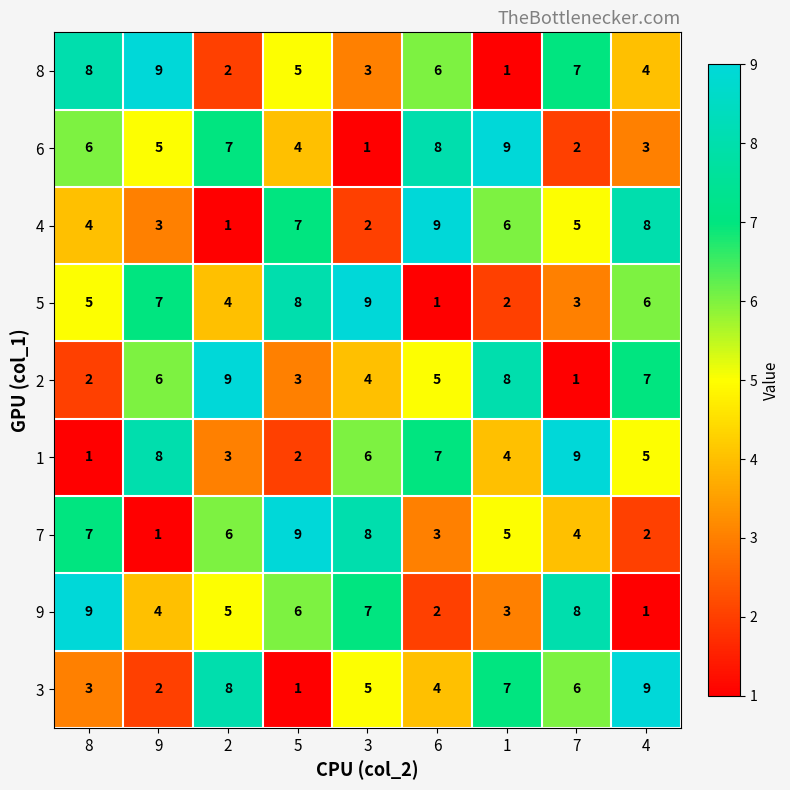

What is the total value across all series at 7?

45